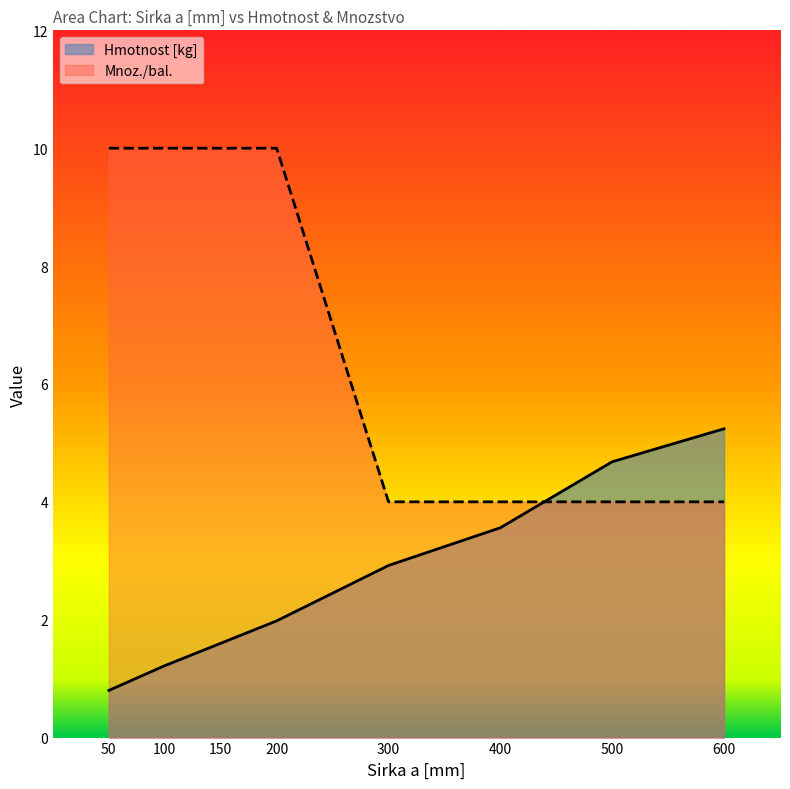

Between 600 and 100, which is larger?

600